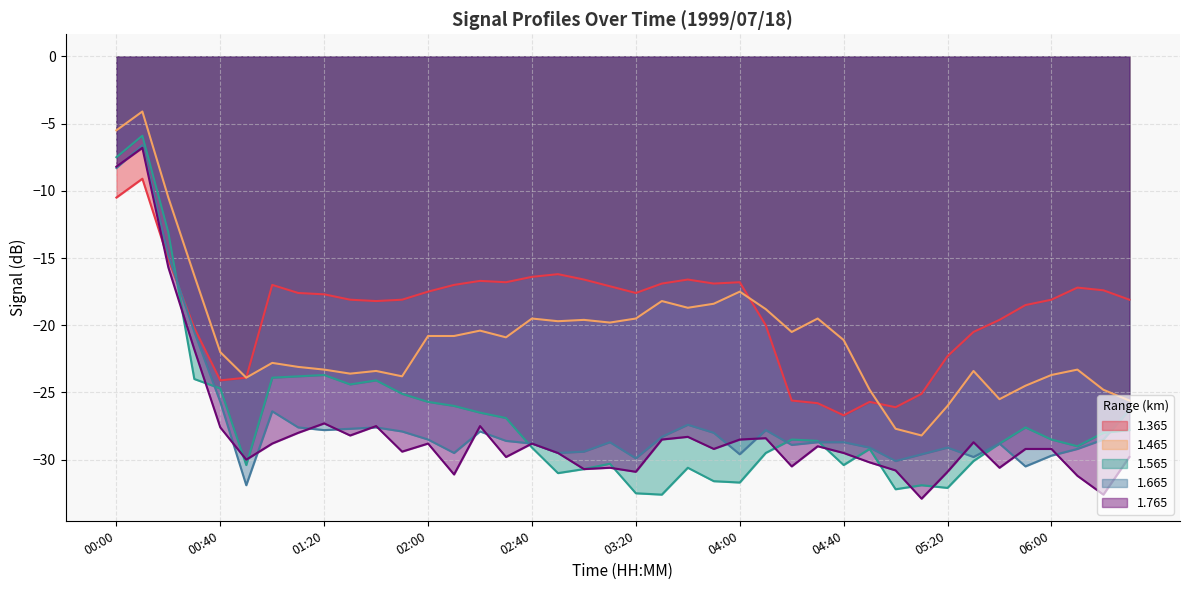

What is the smallest value displayed?

-32.9